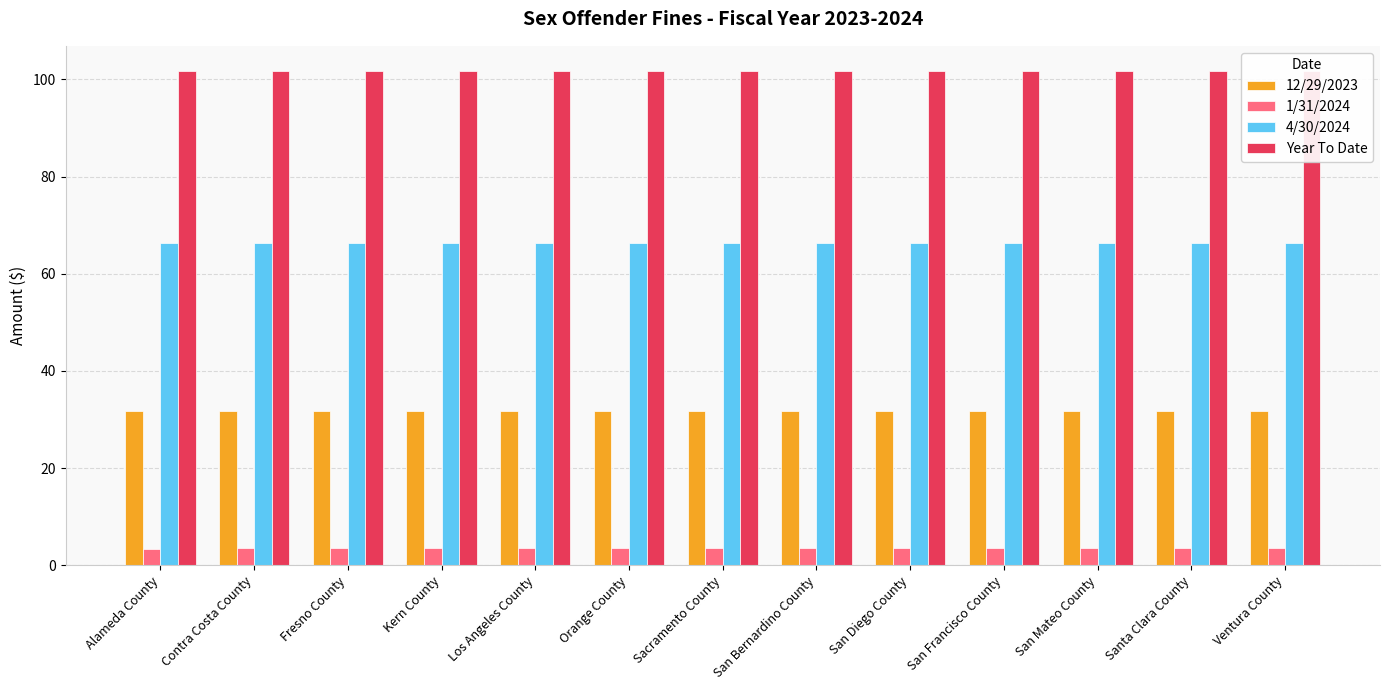

What is the sum of the Year To Date values at San Mateo County and Sacramento County?

203.6